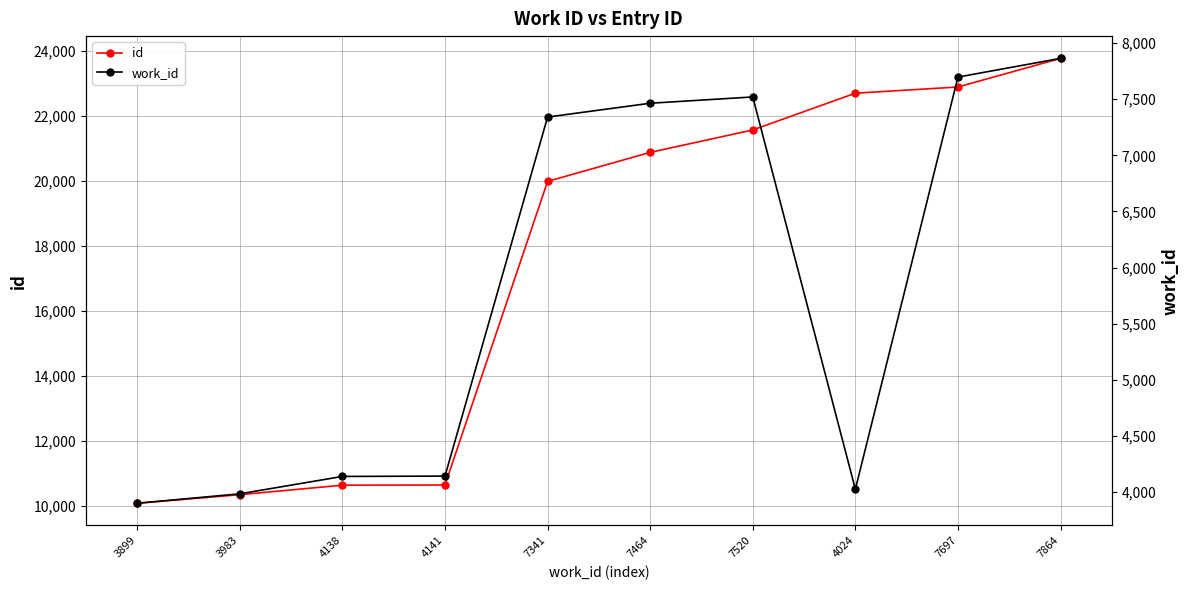

What is the approximate value of id at 7697, to the nearest 100?

22900